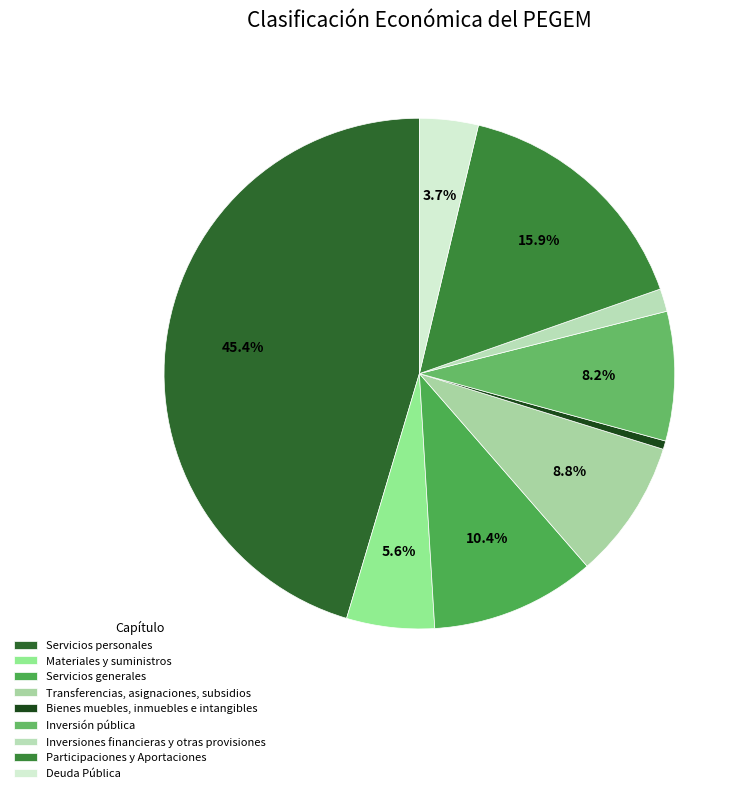

Which has a higher value, Materiales y suministros or Bienes muebles, inmuebles e intangibles?

Materiales y suministros